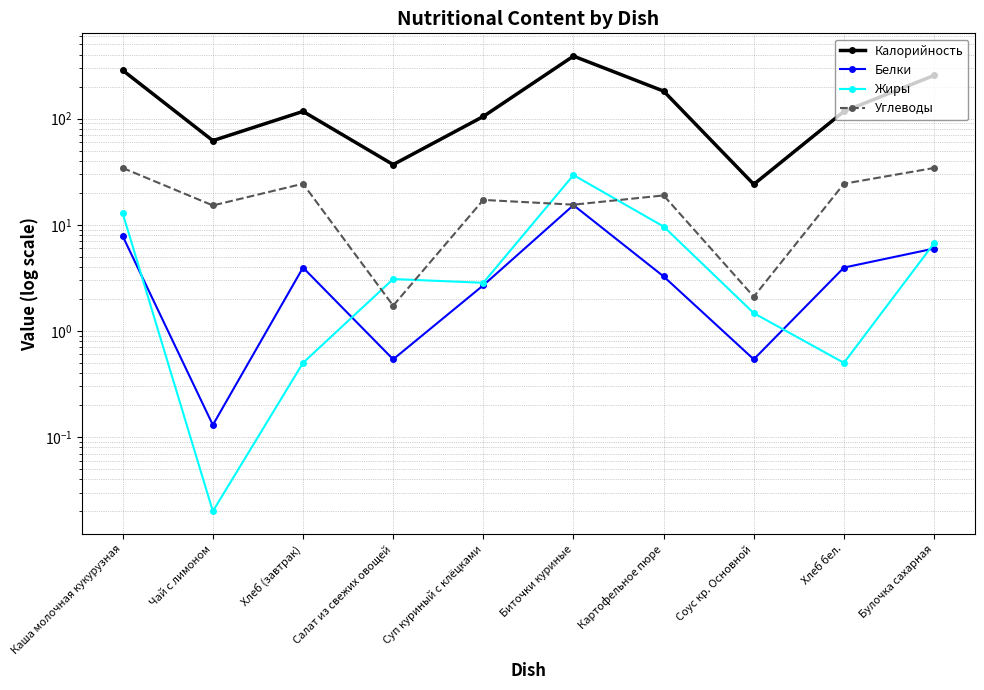

At which category does Углеводы reach its first local valley?

Чай с лимоном